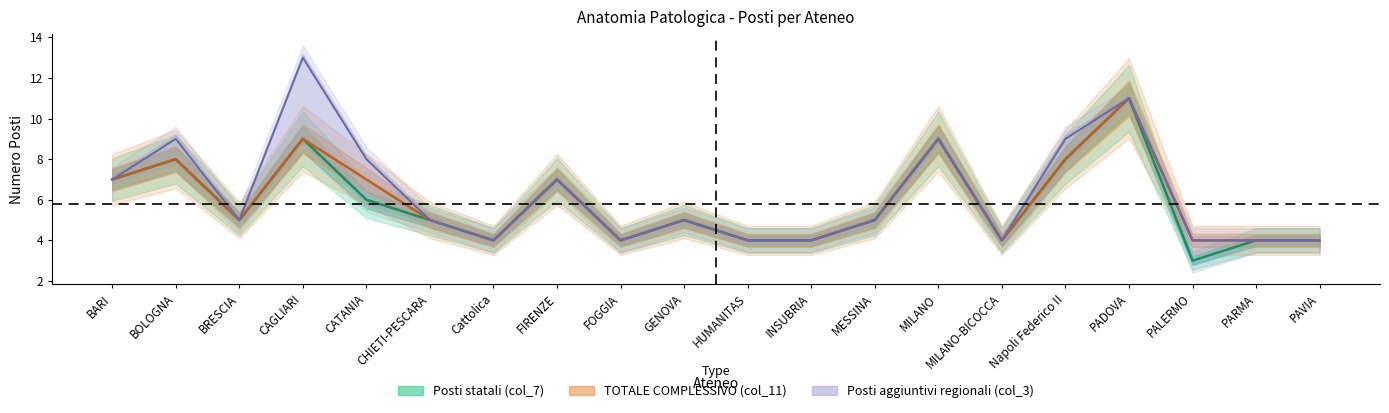

What is the maximum value shown in the chart?

11